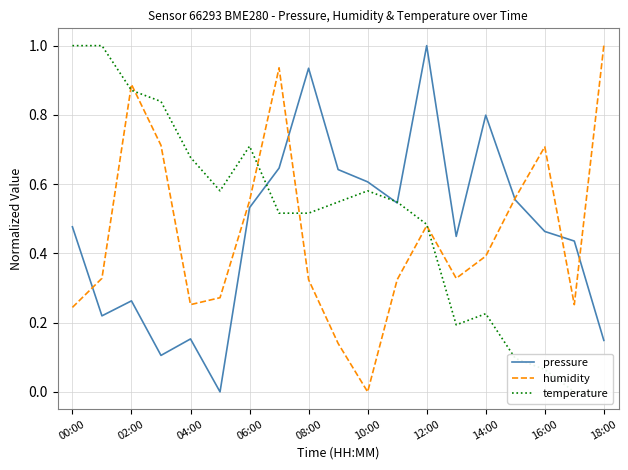

What is the value of the pressure point at the 17th from the left?

0.5